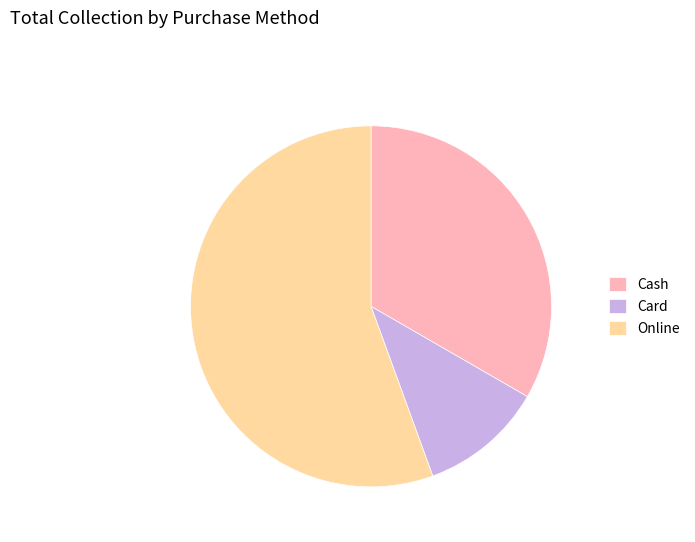

Rank the categories by value from highest to lowest.

Online, Cash, Card